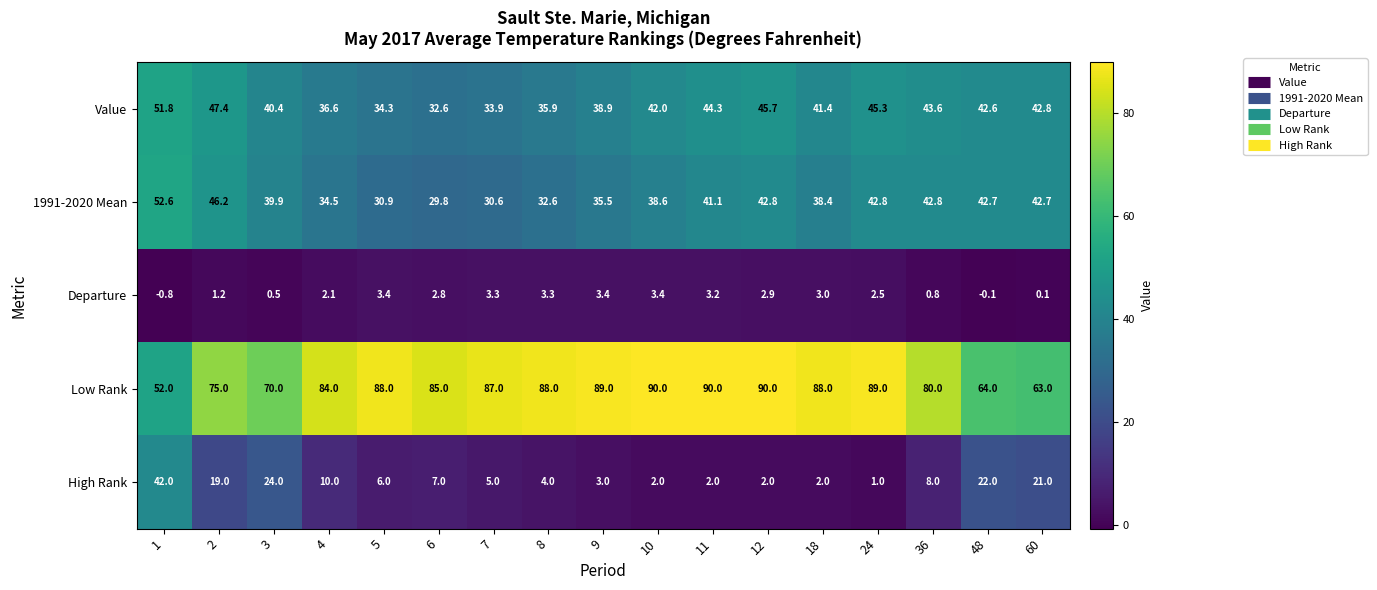

What is the difference between the Departure values at 12 and 60?

2.8